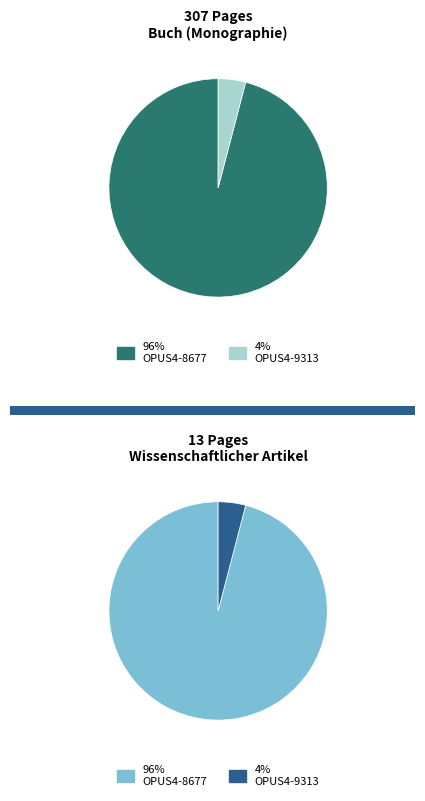

To the nearest percent, what is the difference between the largest and smallest slice percentages?

92%